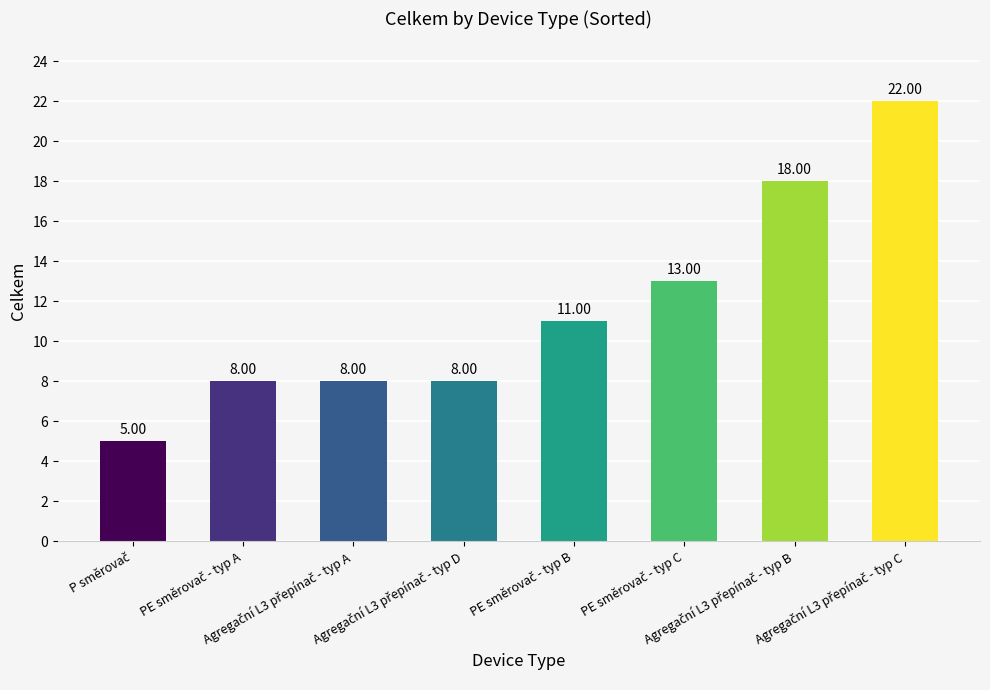

Does the chart contain stacked bars?

No